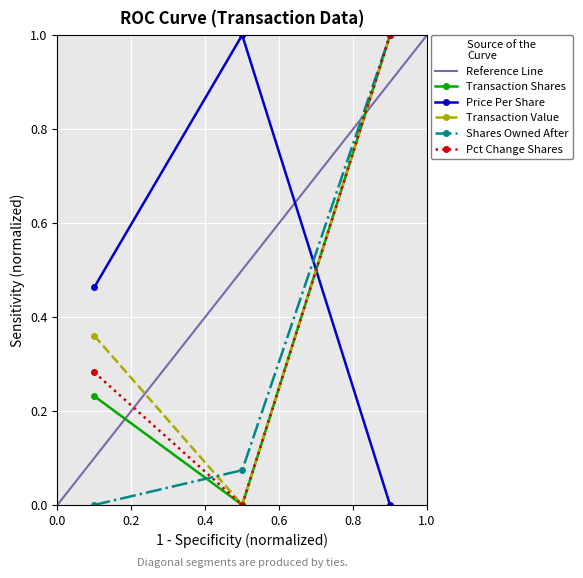

What is the sum of all sharesOwnedFollowingTransaction values?

1.1